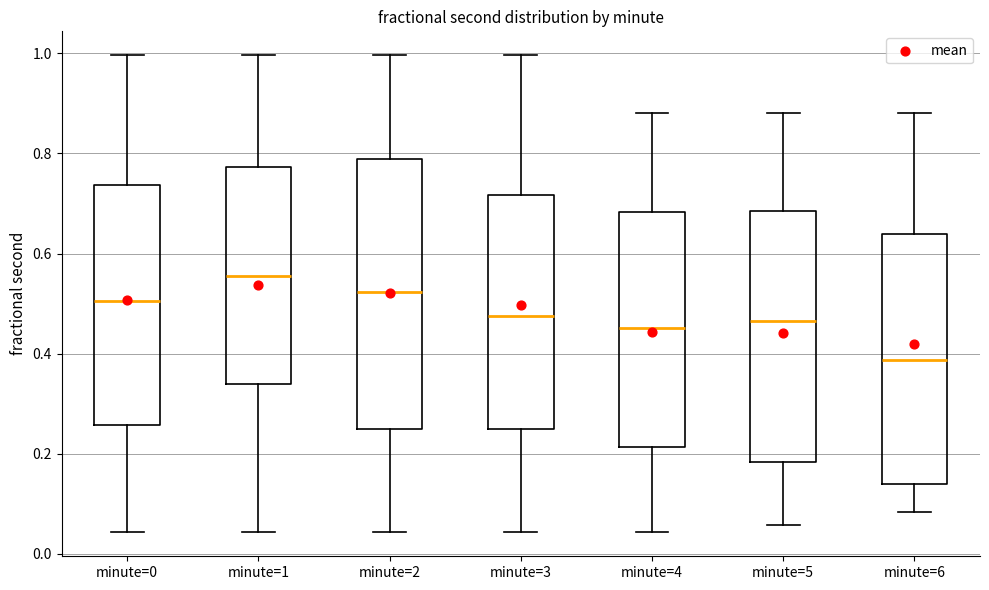

Reading left to right, read every box against the y-axis: the position of its median line, the range the box covers, and the ends of its whiskers. The values are not printed on the chart, so give them approximately, as read against the axis.

minute=0: median 0.50, box 0.26 to 0.74, whiskers 0.04 to 1.00
minute=1: median 0.56, box 0.34 to 0.78, whiskers 0.04 to 1.00
minute=2: median 0.52, box 0.26 to 0.78, whiskers 0.04 to 1.00
minute=3: median 0.48, box 0.26 to 0.72, whiskers 0.04 to 1.00
minute=4: median 0.46, box 0.22 to 0.68, whiskers 0.04 to 0.88
minute=5: median 0.46, box 0.18 to 0.68, whiskers 0.06 to 0.88
minute=6: median 0.38, box 0.14 to 0.64, whiskers 0.08 to 0.88